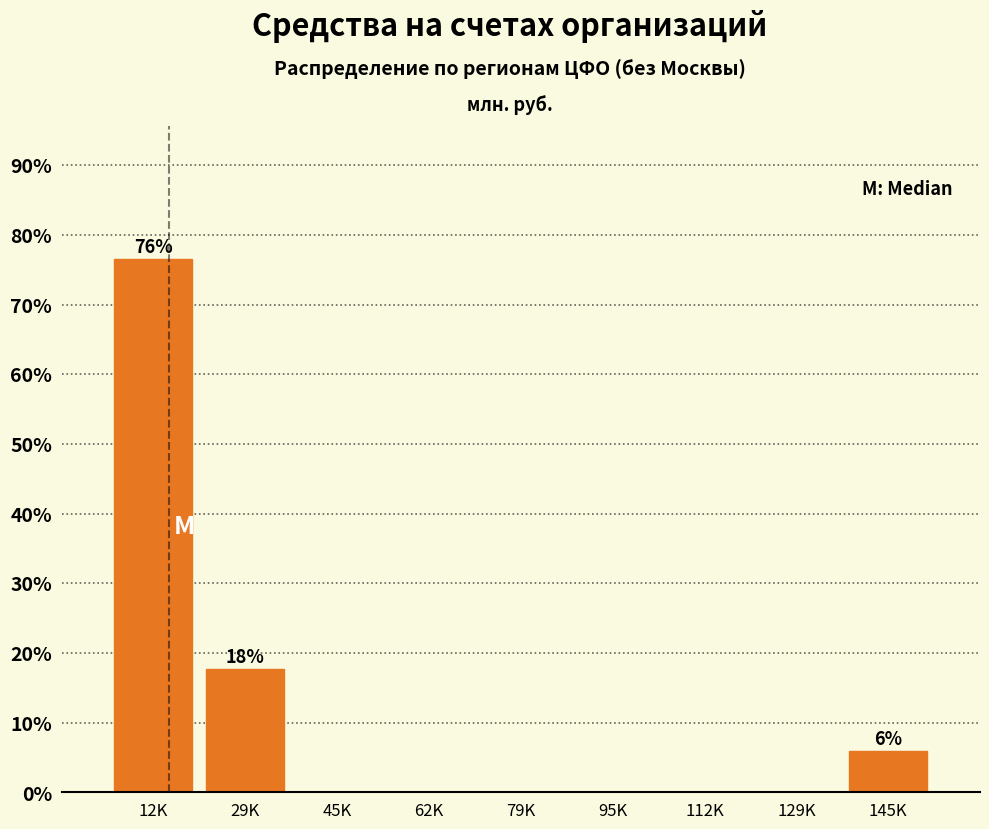

Reading right to left, transcribe all the data shown in this chart.

145K=5.9	129K=0.0	112K=0.0	95K=0.0	79K=0.0	62K=0.0	45K=0.0	29K=17.6	12K=76.5